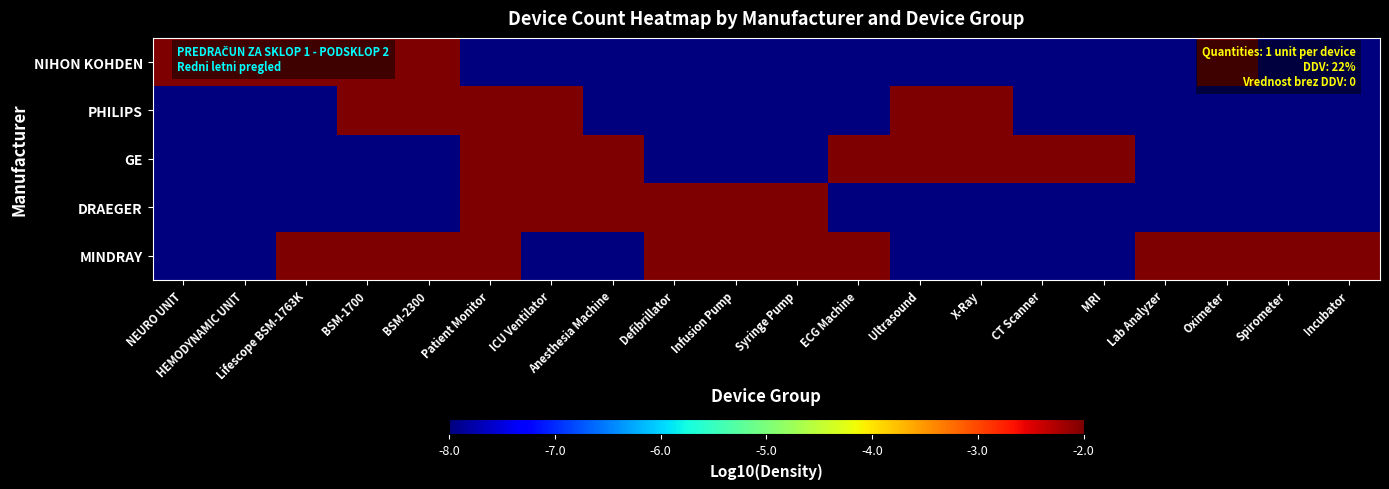

How many categories are shown in the chart?

20